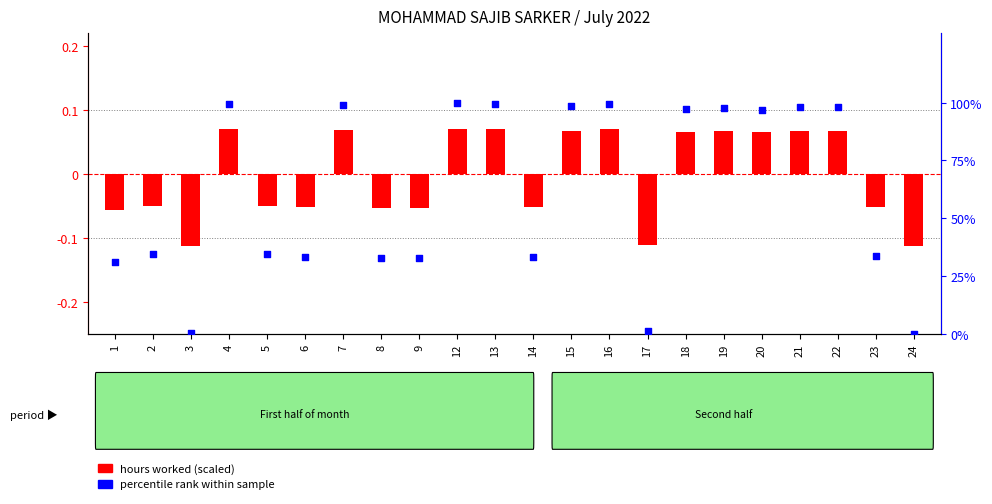

Which series contains the highest Y value?

percentile rank within sample